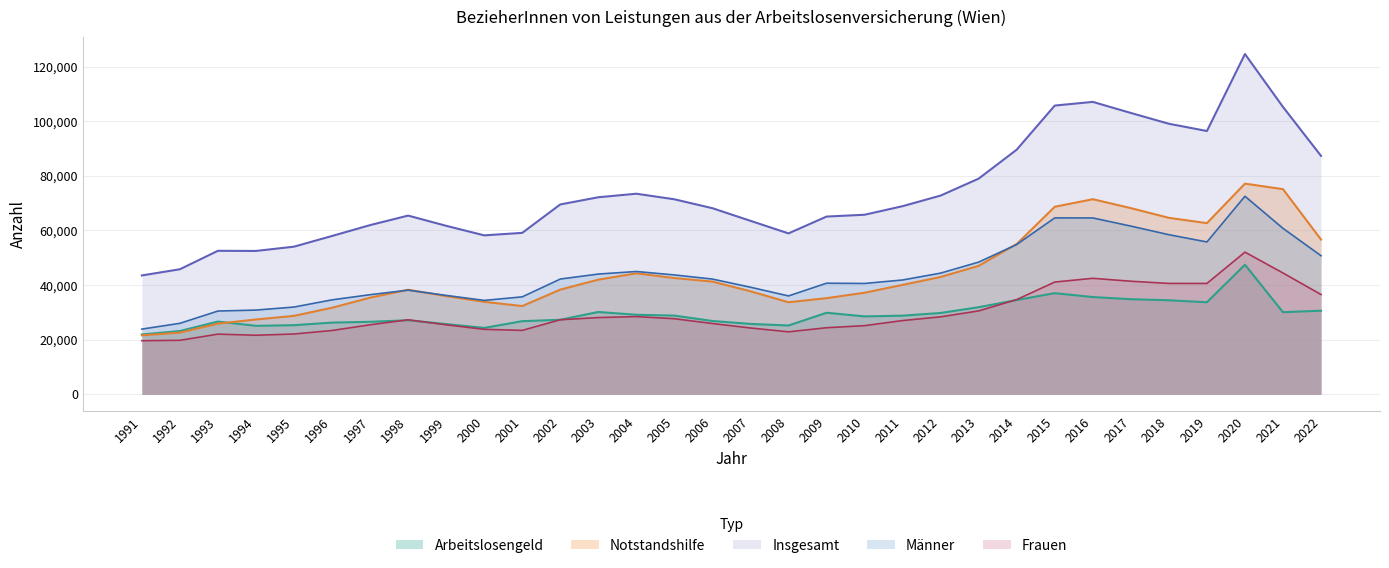

What is the sum of all Insgesamt values?

2359806